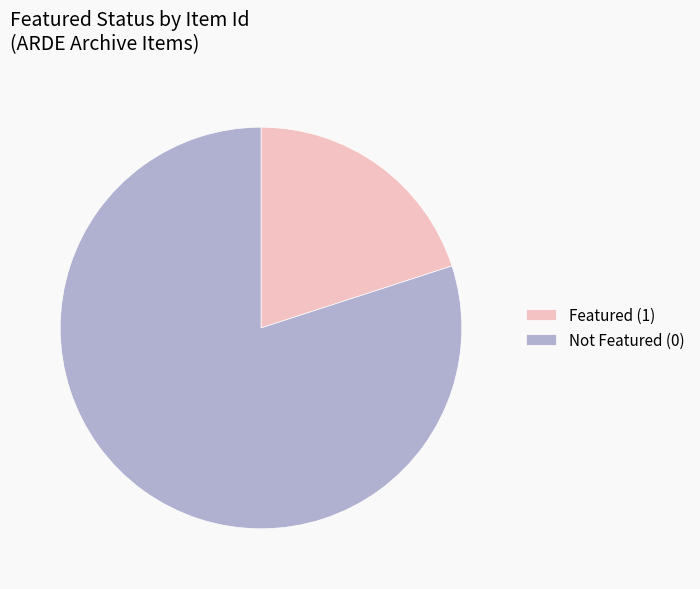

Which slice is the largest?

Not Featured (0)